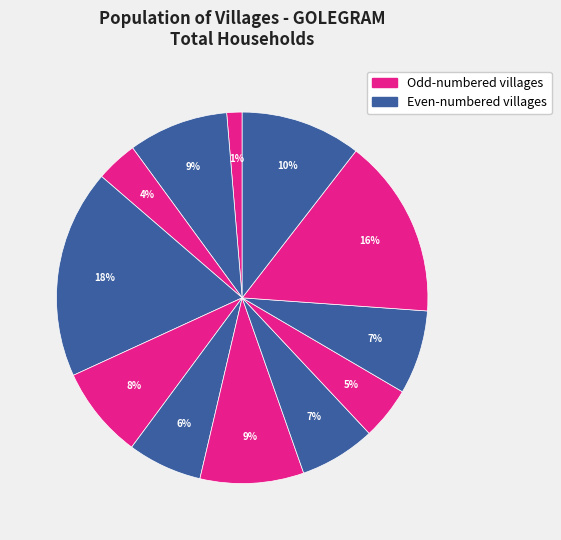

Count the number of slices in the pie.

12